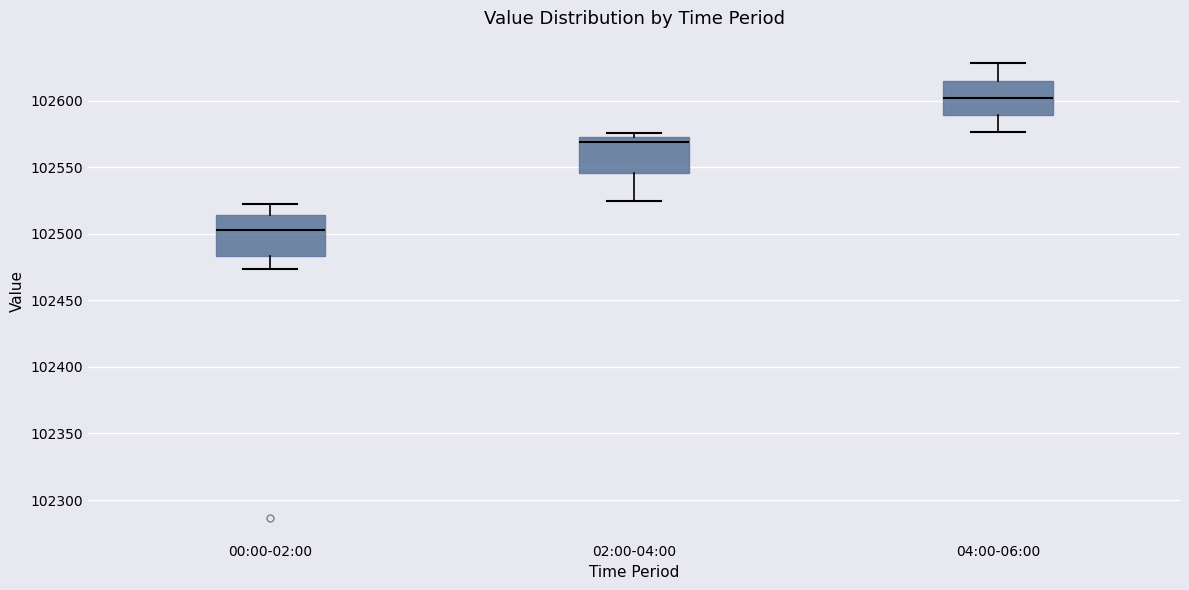

Which box has the lowest median line?

00:00-02:00